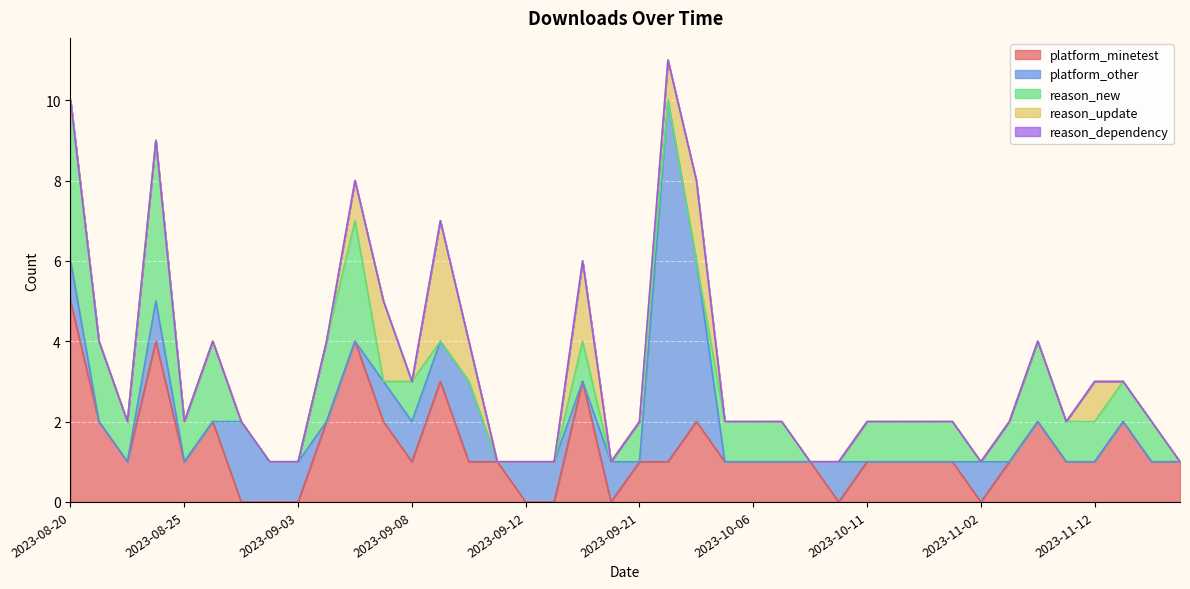

True or false: reason_dependency and reason_new intersect in this chart.

False